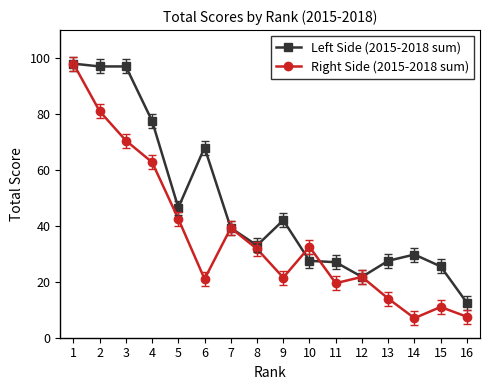

How many lines are shown in the chart?

2